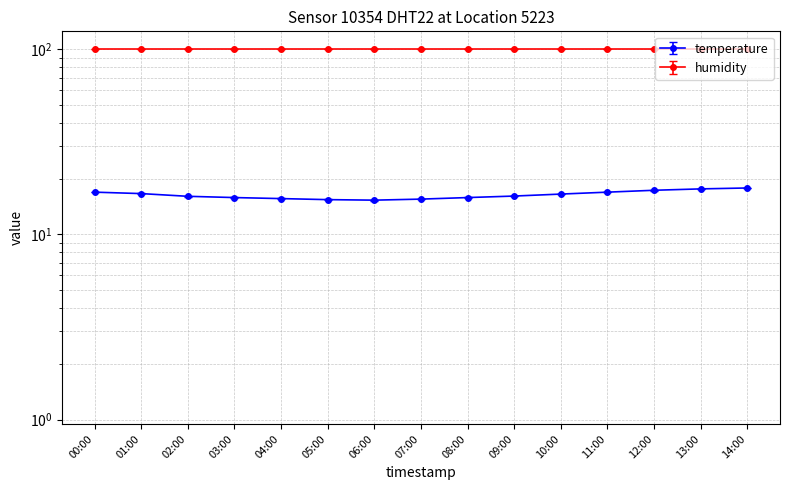

Between 03:00 and 05:00, which is larger?

03:00